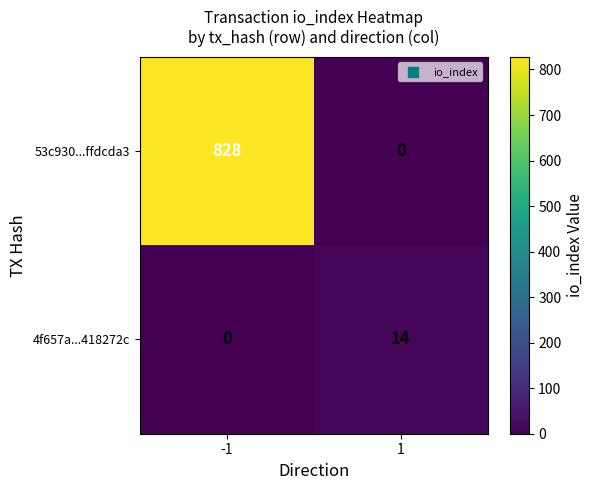

Rank the series at -1 from lowest to highest value.

4f657a...418272c, 53c930...ffdcda3